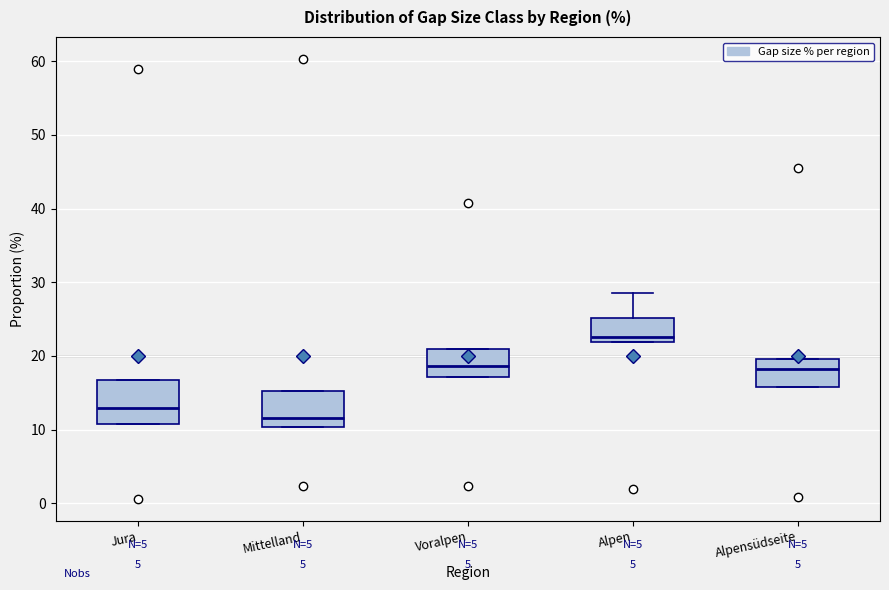

Which box is the tallest, from its lower edge to its upper edge?

Jura